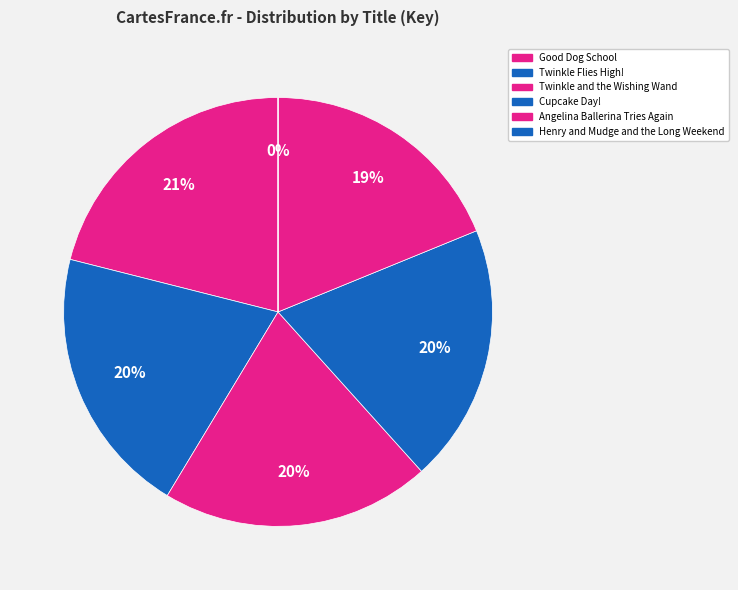

What percentage is the Cupcake Day! slice, to the nearest percent?

20%